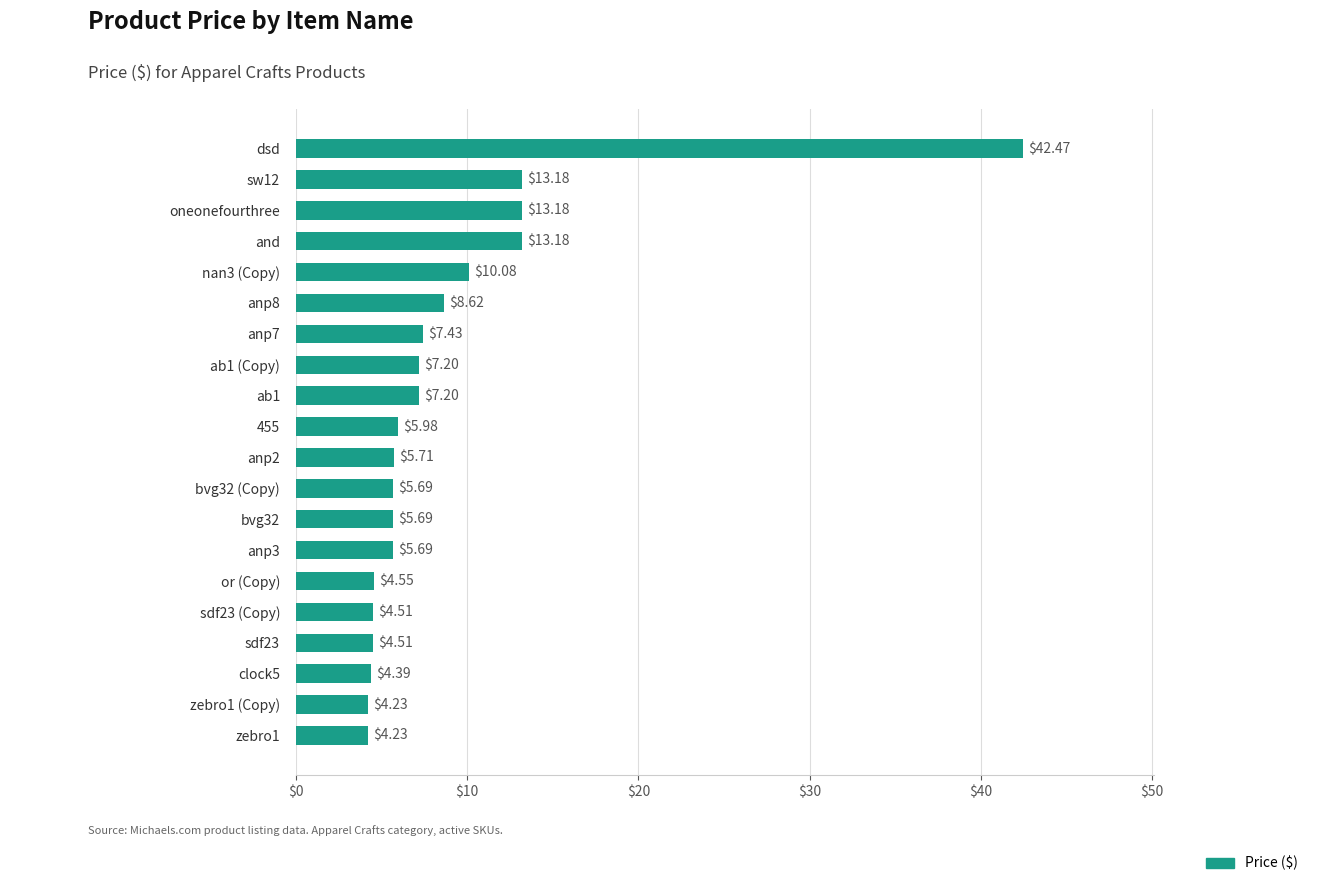

Which has a higher value, zebro1 or dsd?

dsd